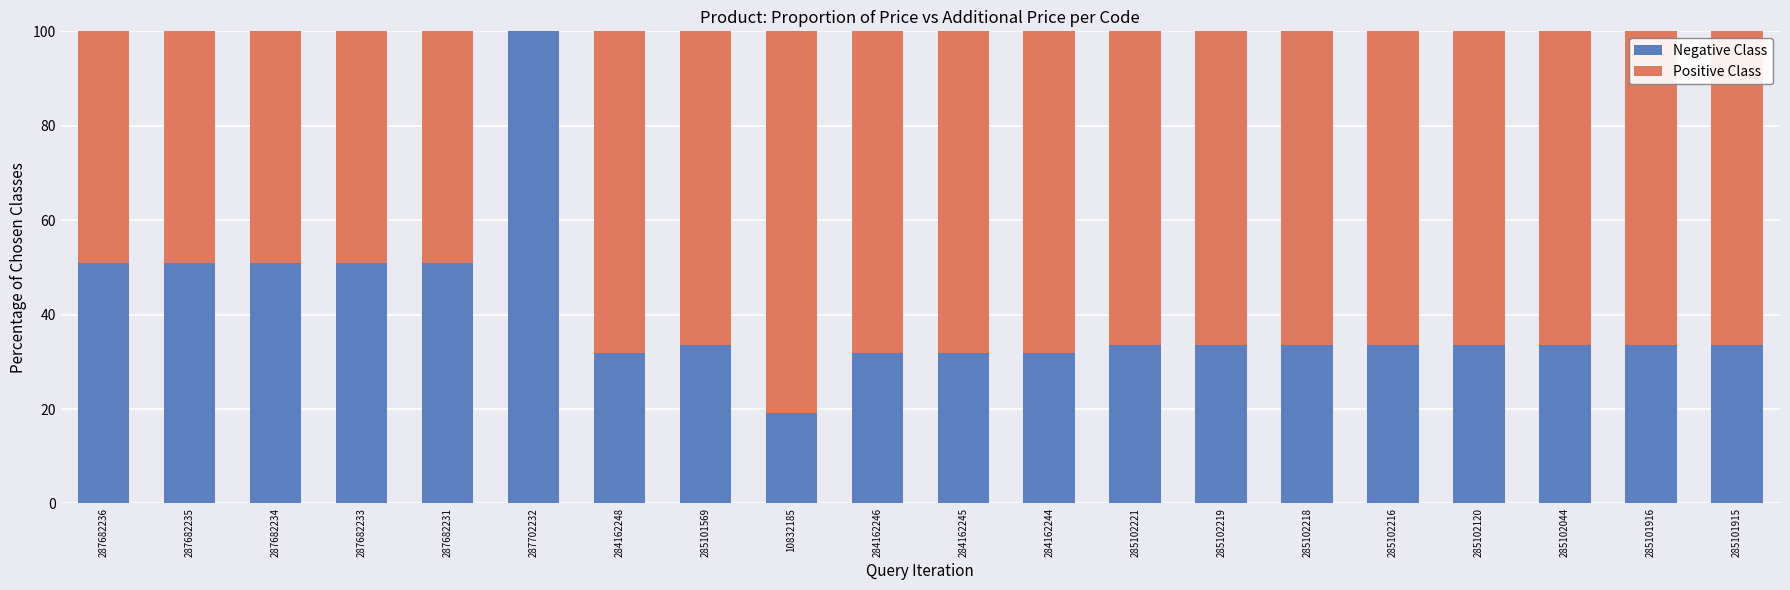

What is the total value across all series at 285101916?

100.0